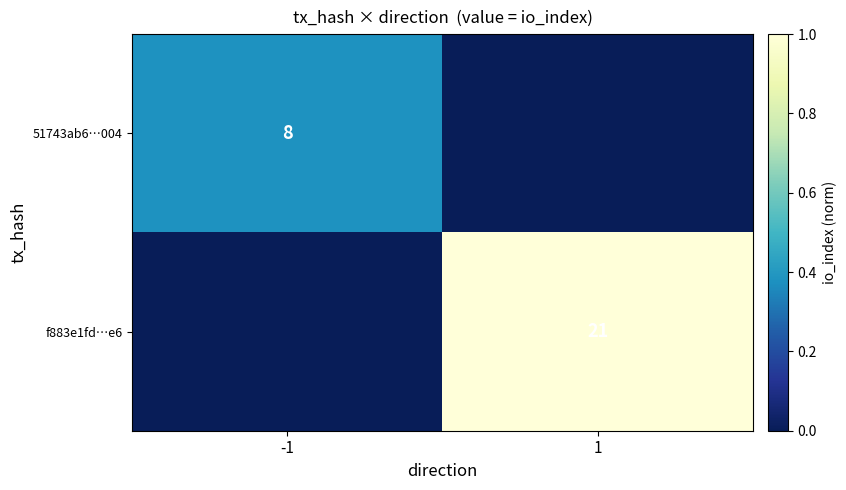

Is it true that 51743ab6…004 equals 8 at -1?

True